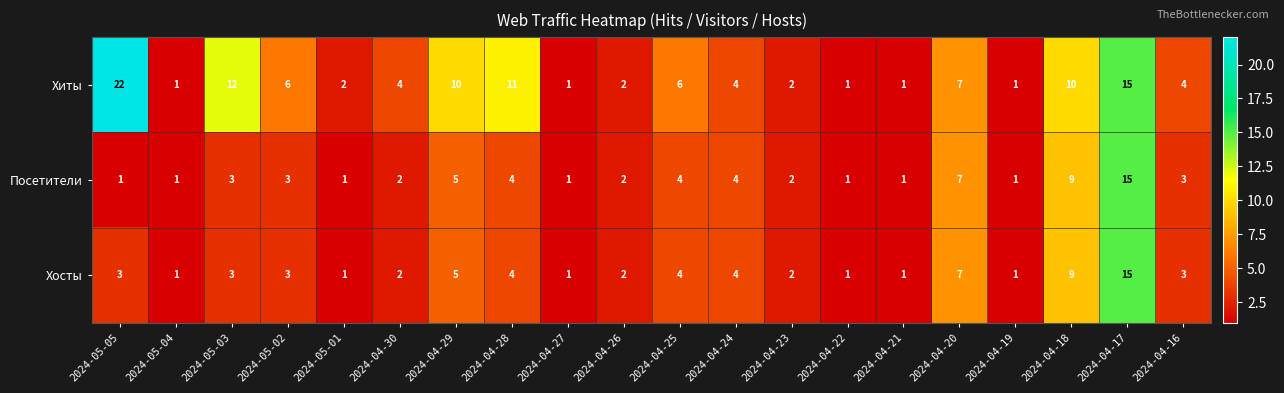

What is the sum of all Хиты values?

122